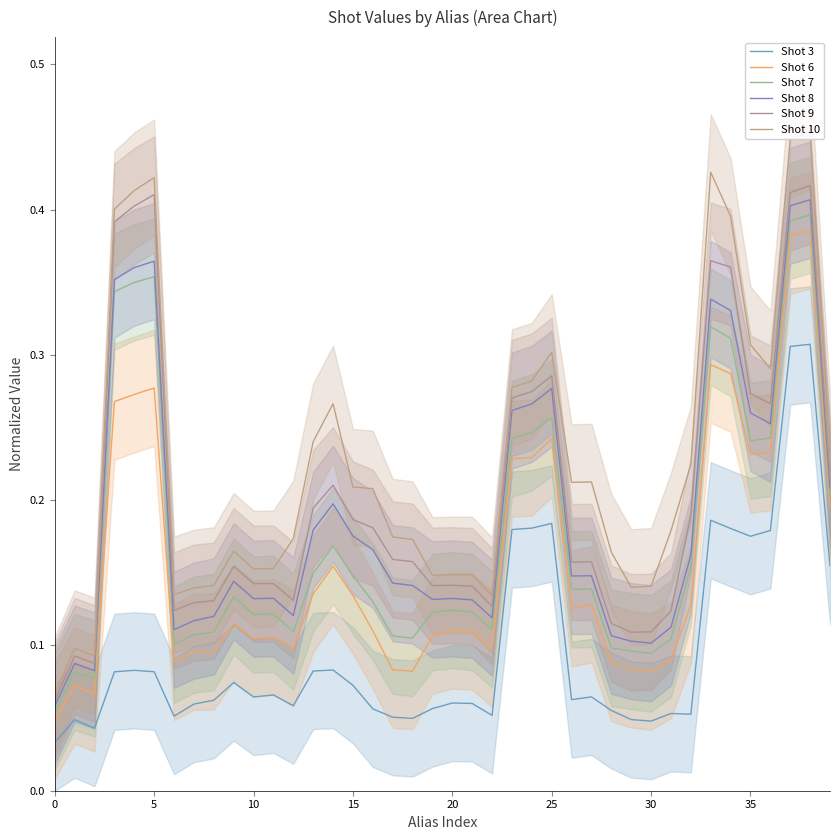

List the series in order of their peak value, highest first.

Shot 10, Shot 9, Shot 8, Shot 7, Shot 6, Shot 3